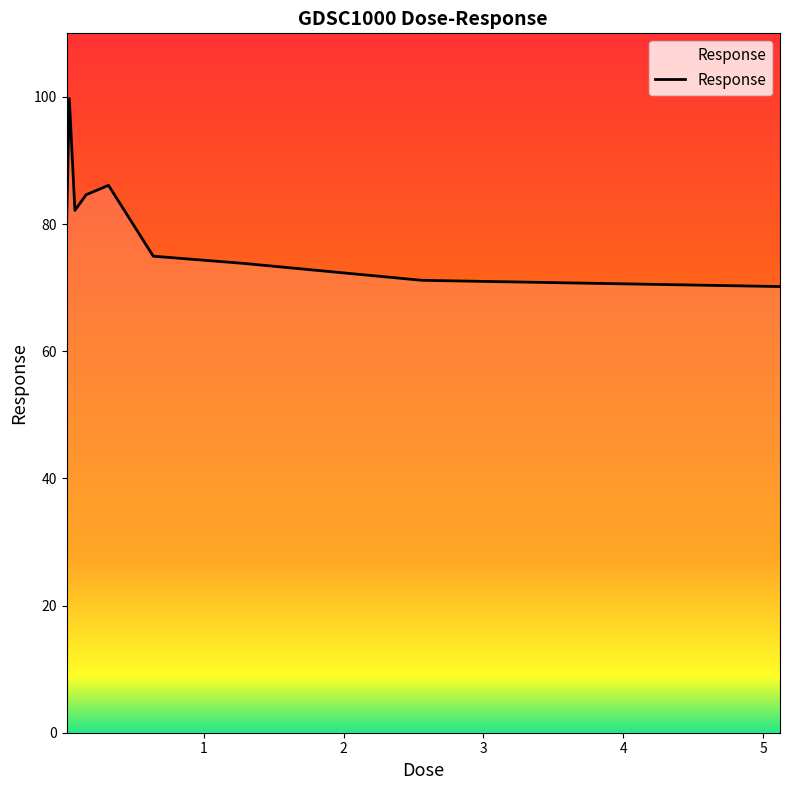

Is this an area chart (filled region under the line)?

No